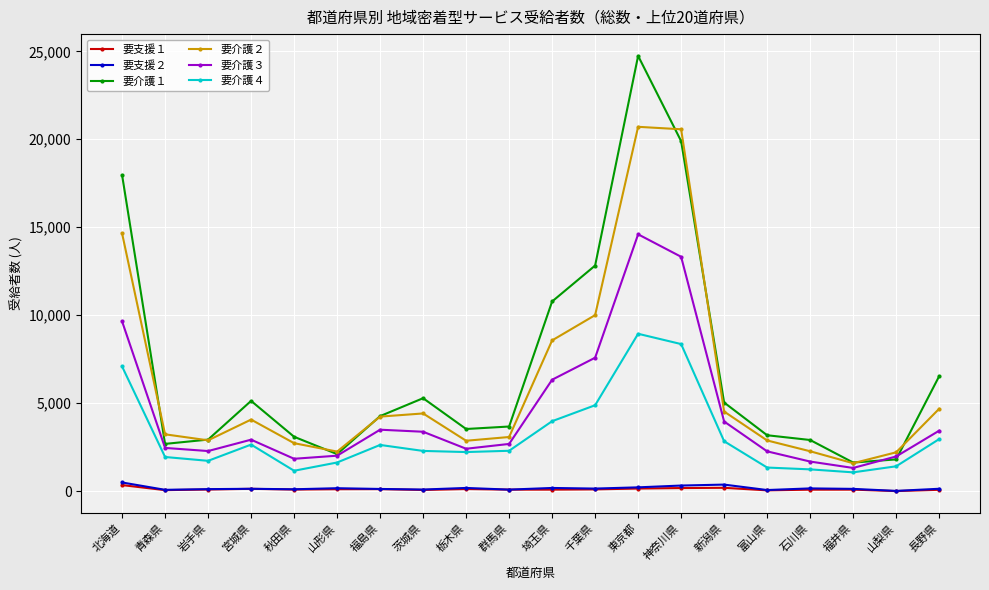

What is the difference between the highest and lowest values at 新潟県?

4847